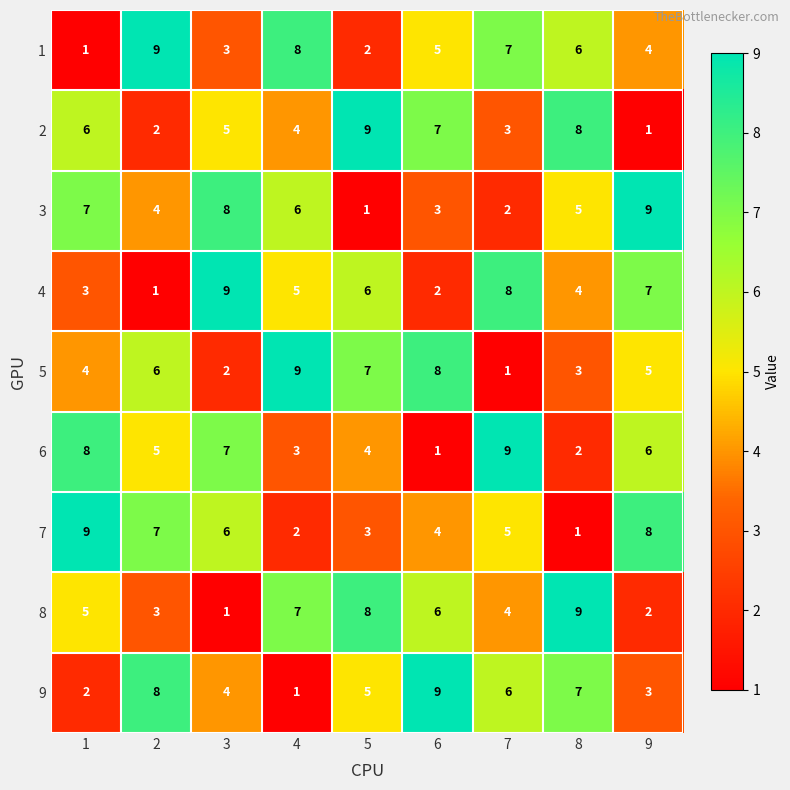

What is the minimum value shown in the chart?

1